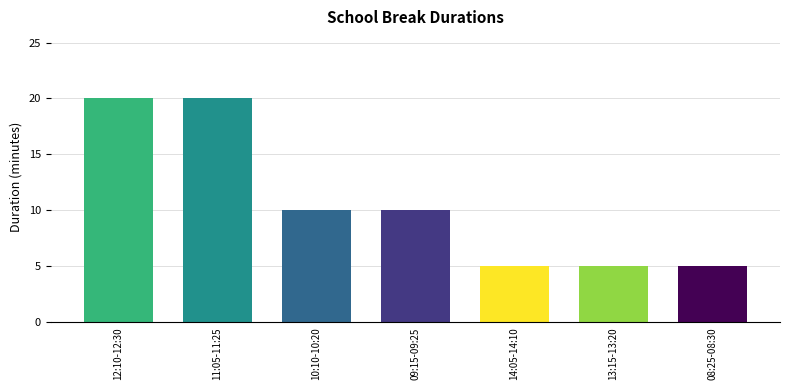

What is the label of the 6th bar from the left?

13:15-13:20